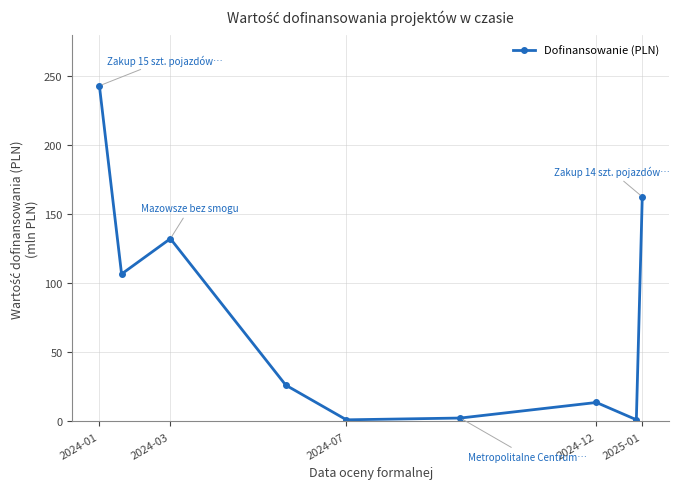

What is the value of the 9th point from the left?

162.4